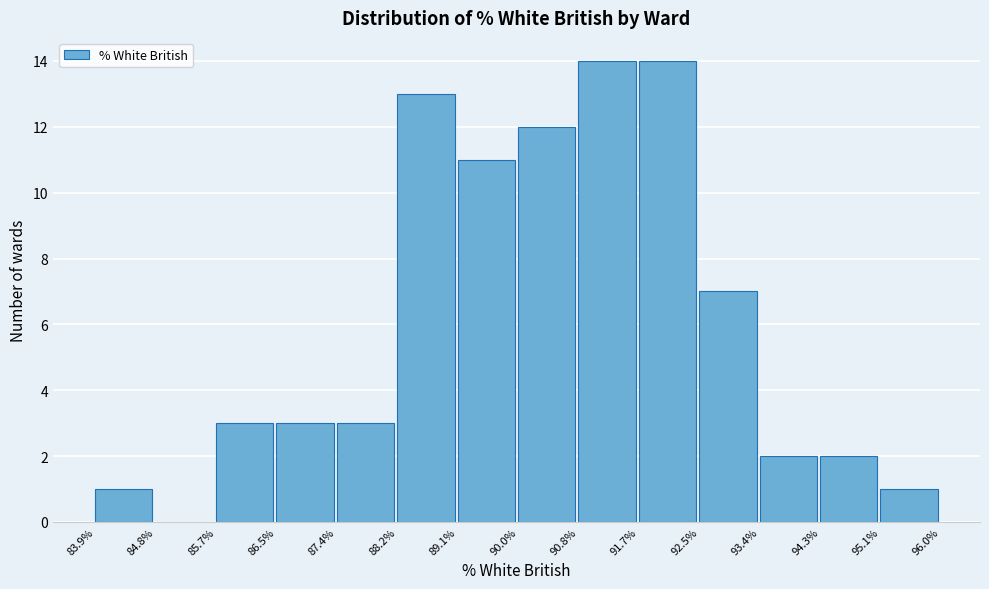

What is the height of the bar covering 89.1% to 90.0% on the x-axis? The values are not printed on the chart, so give them approximately, as read against the axis.

11